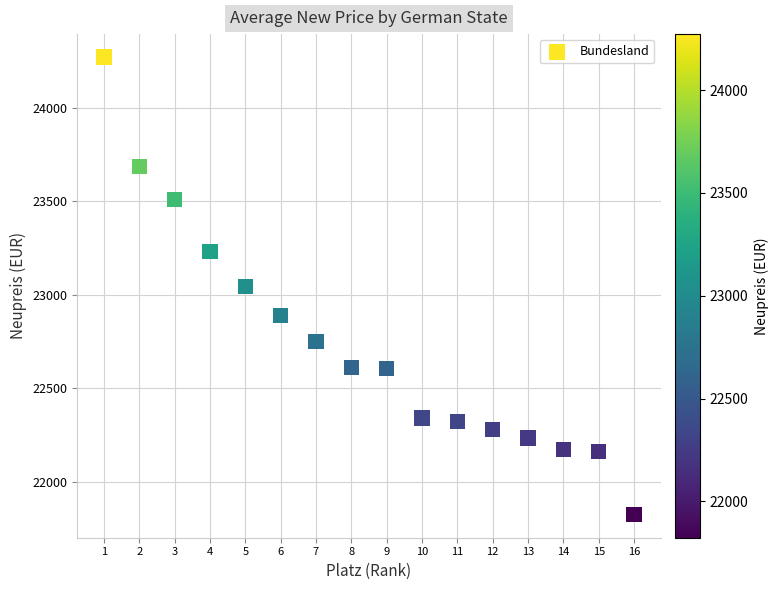

What is the range of X values (max minus min)?

15.0